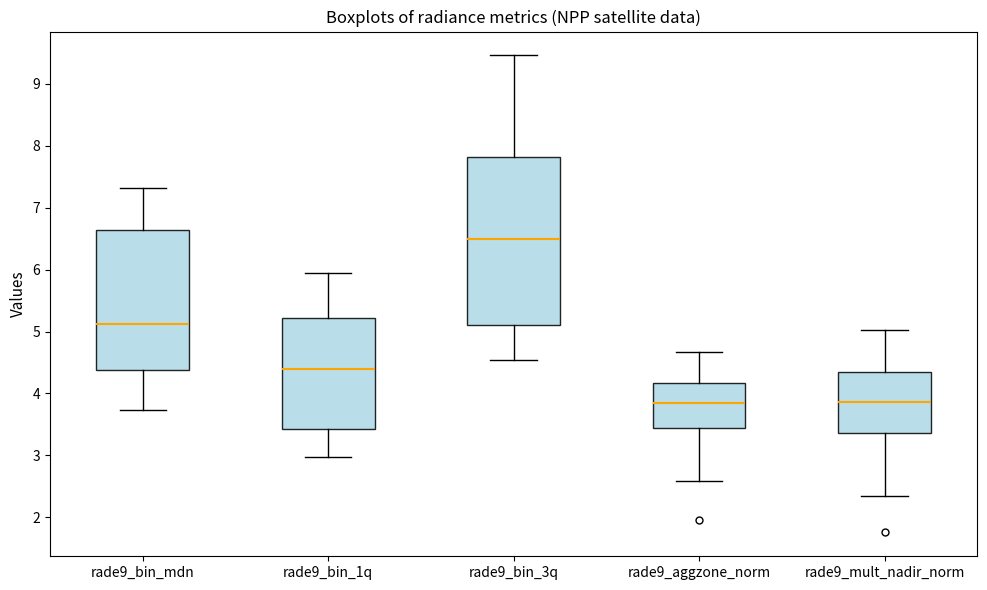

Reading left to right, read every box against the y-axis: the position of its median line, the range the box covers, and the ends of its whiskers. The values are not printed on the chart, so give them approximately, as read against the axis.

rade9_bin_mdn: median 5.1, box 4.4 to 6.6, whiskers 3.7 to 7.3
rade9_bin_1q: median 4.4, box 3.4 to 5.2, whiskers 3.0 to 6.0
rade9_bin_3q: median 6.5, box 5.1 to 7.8, whiskers 4.5 to 9.5
rade9_aggzone_norm: median 3.8, box 3.4 to 4.2, whiskers 2.6 to 4.7
rade9_mult_nadir_norm: median 3.9, box 3.4 to 4.3, whiskers 2.3 to 5.0